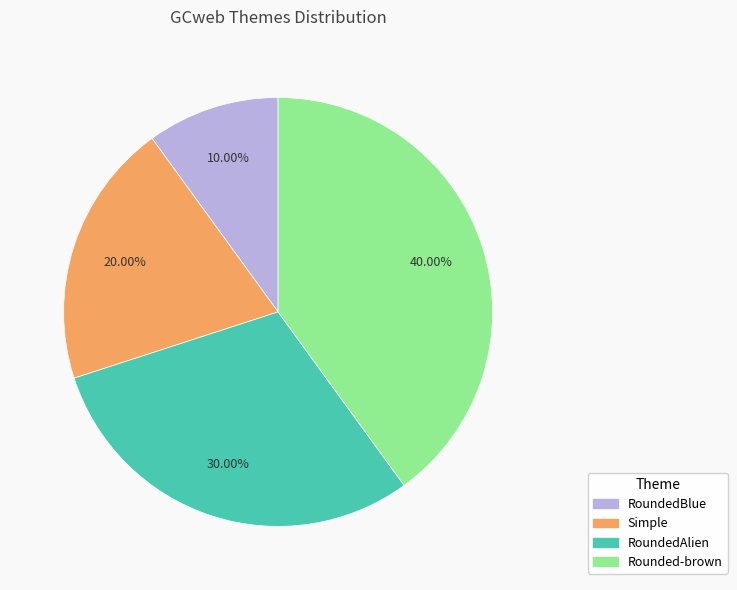

The RoundedAlien slice represents 30% of the pie. True or false?

True